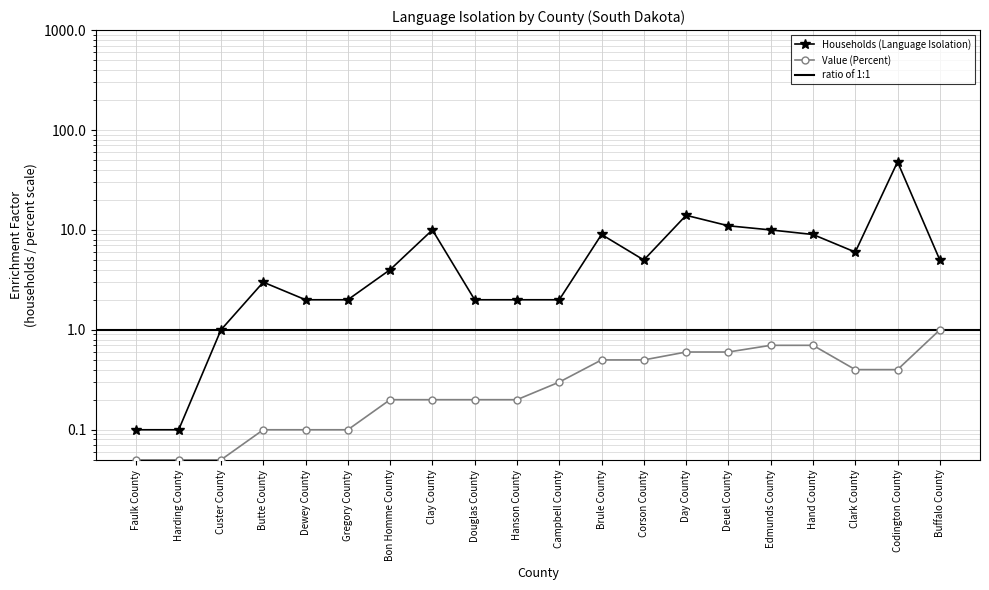

Which series changed the most between Harding County and Gregory County?

Households (Language Isolation)